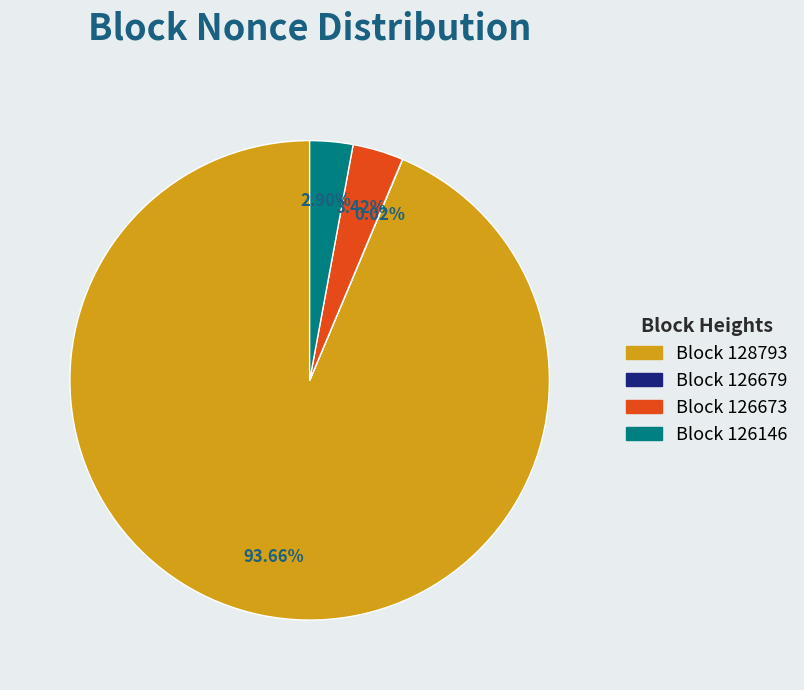

Is there any slice that represents more than half of the pie?

Yes